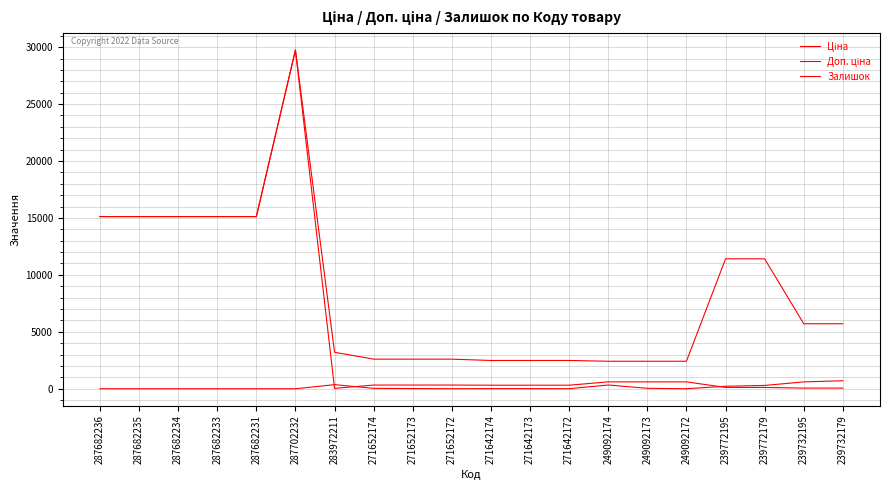

Does the chart display data point markers on the line(s)?

No